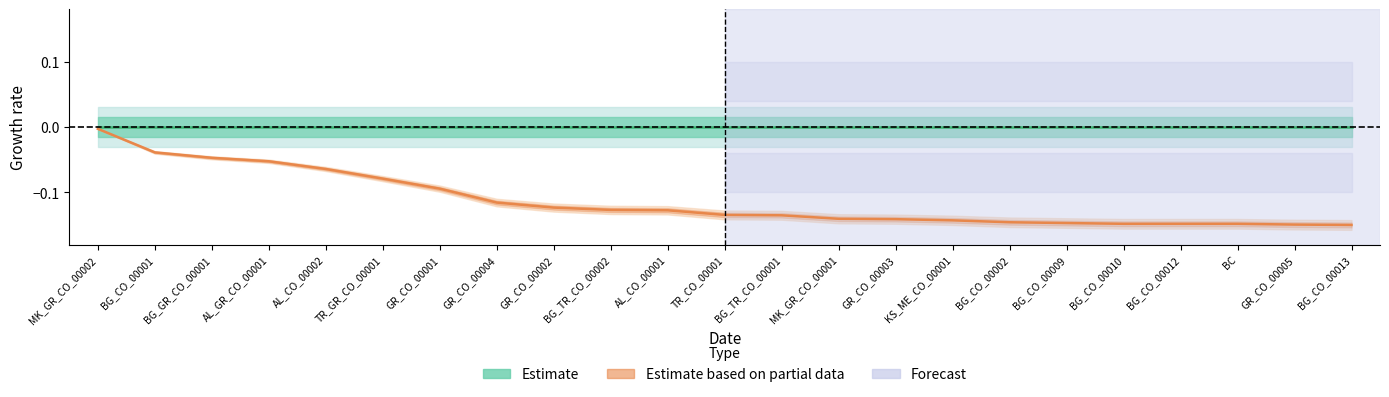

True or false: I max (PRE) has more than 0 interior local peaks.

False